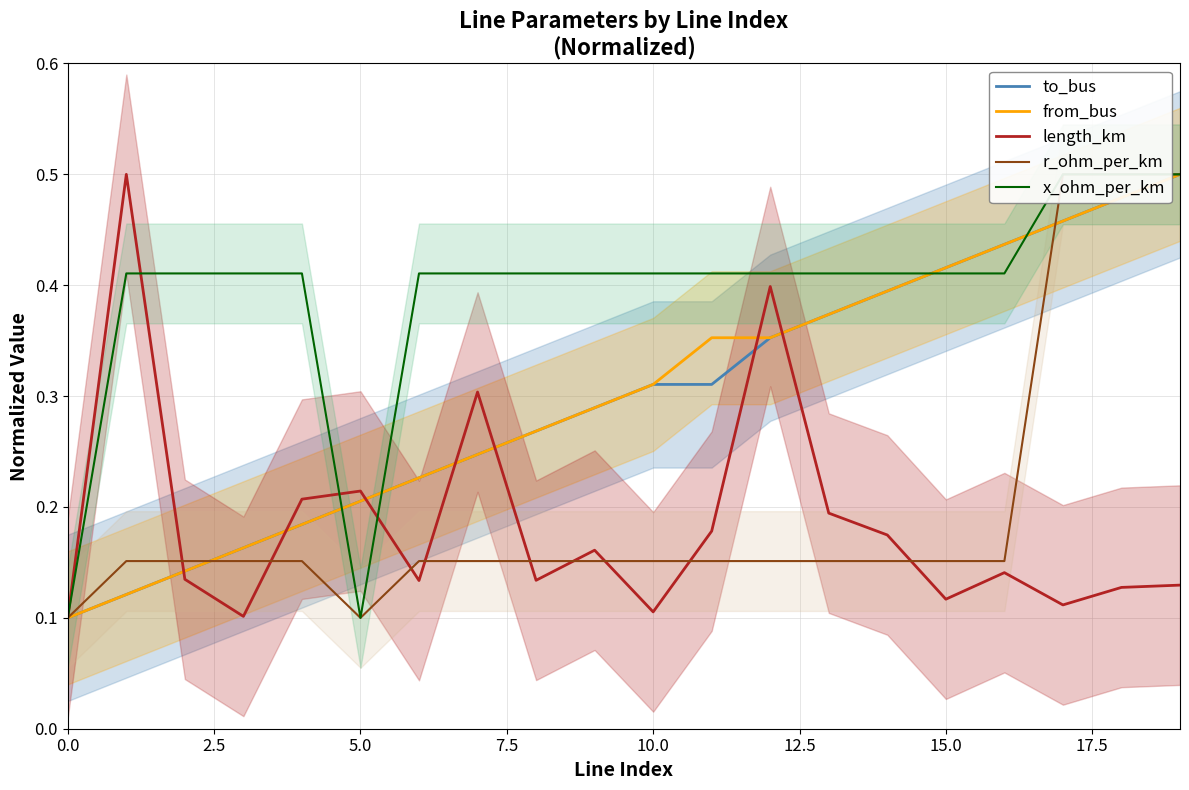

What is the sum of the to_bus values at 2.5 and 17?

0.6